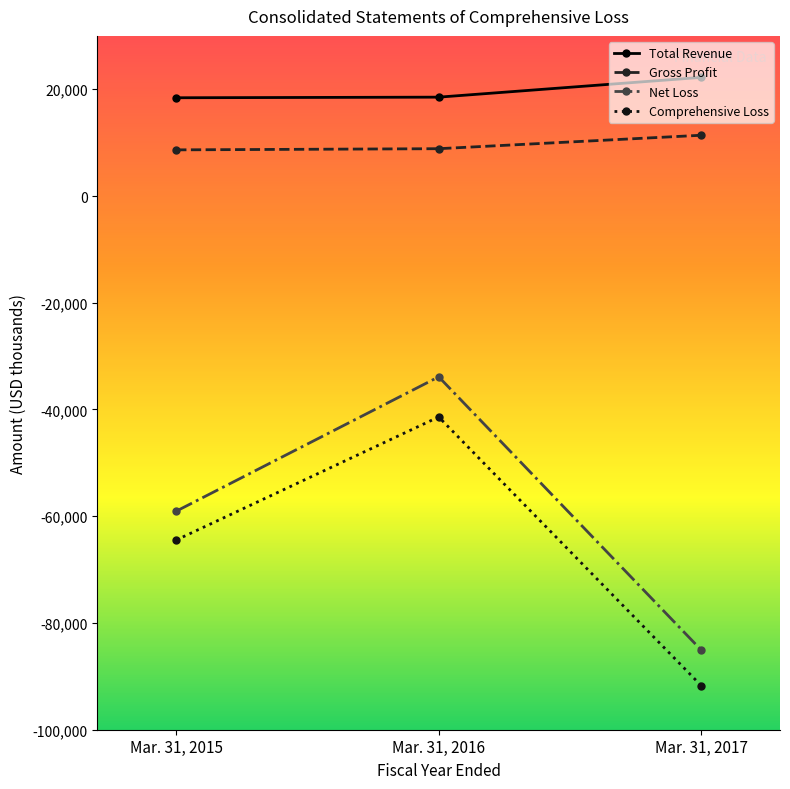

Rank the series by their maximum value, from highest to lowest.

Total Revenue, Gross Profit, Net Loss, Comprehensive Loss